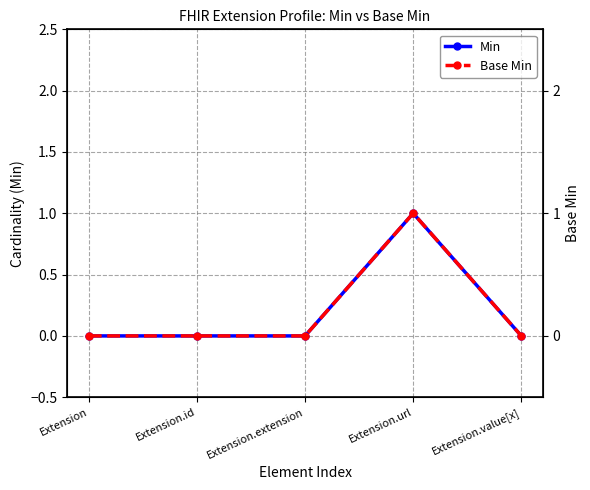

Reading left to right, list all the values displayed in this chart.

Min: 0	0	0	1	0
Base Min: 0	0	0	1	0